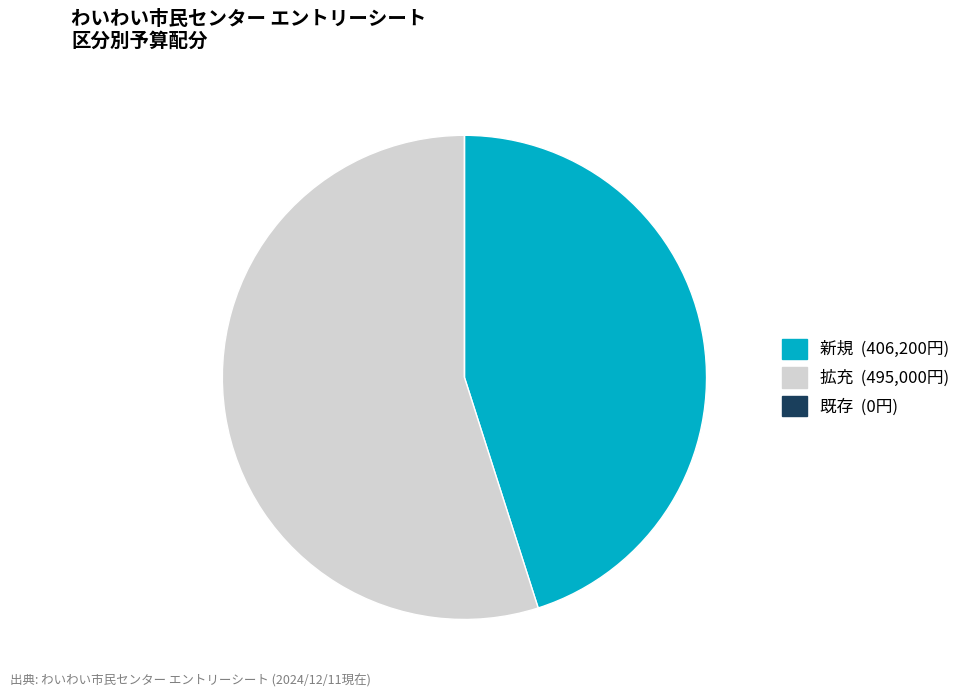

Does any single category account for the majority?

Yes